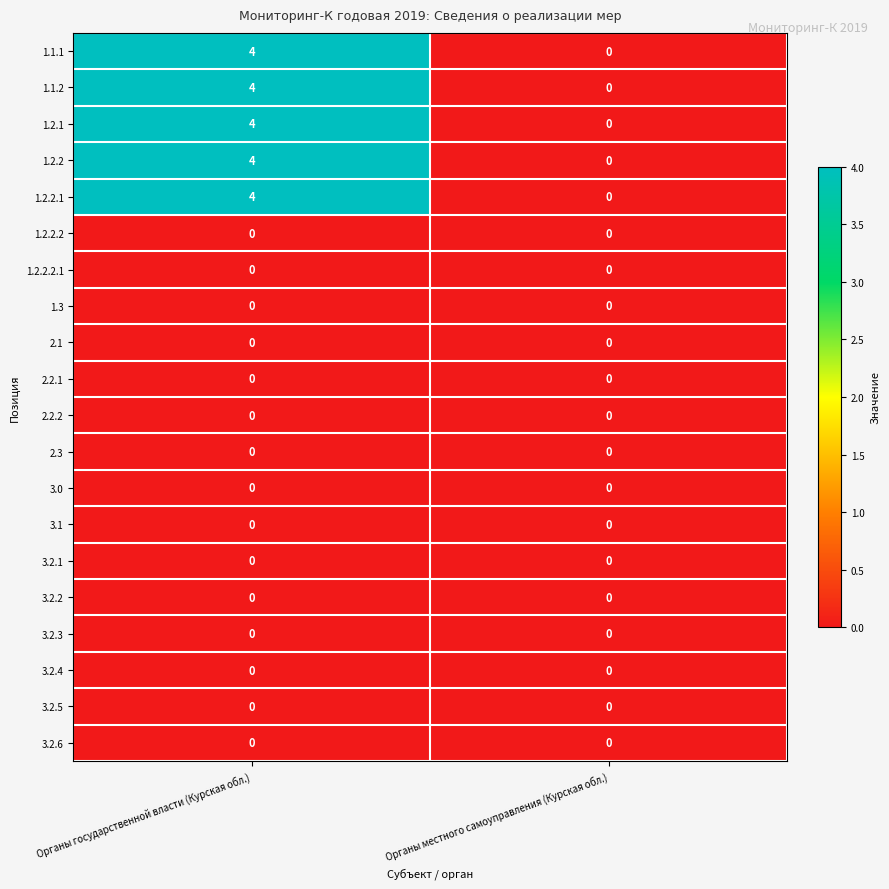

At which category is the sum across all series the highest?

Органы государственной власти (Курская обл.)